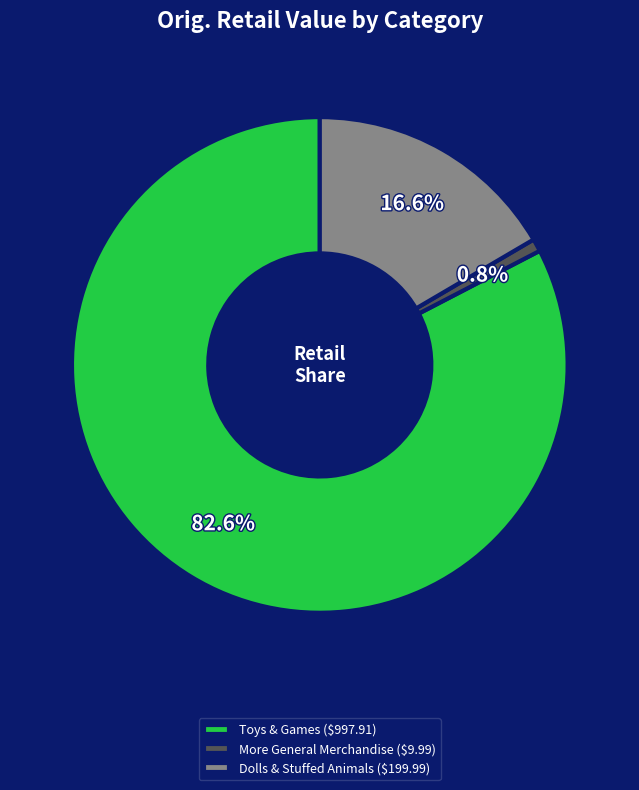

Which slice is the smallest?

More General Merchandise ($9.99)